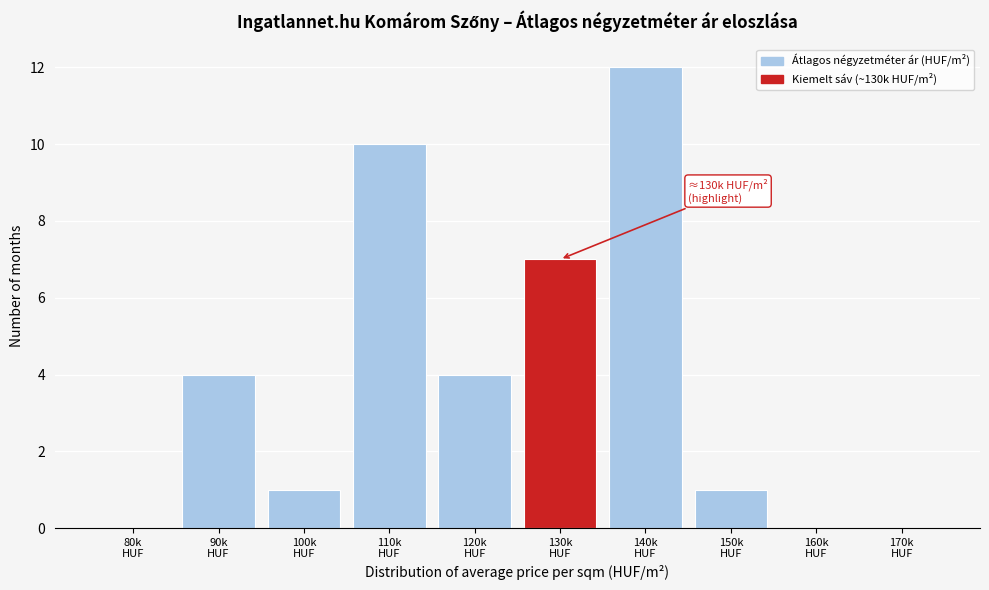

What is the sum of all values?

39